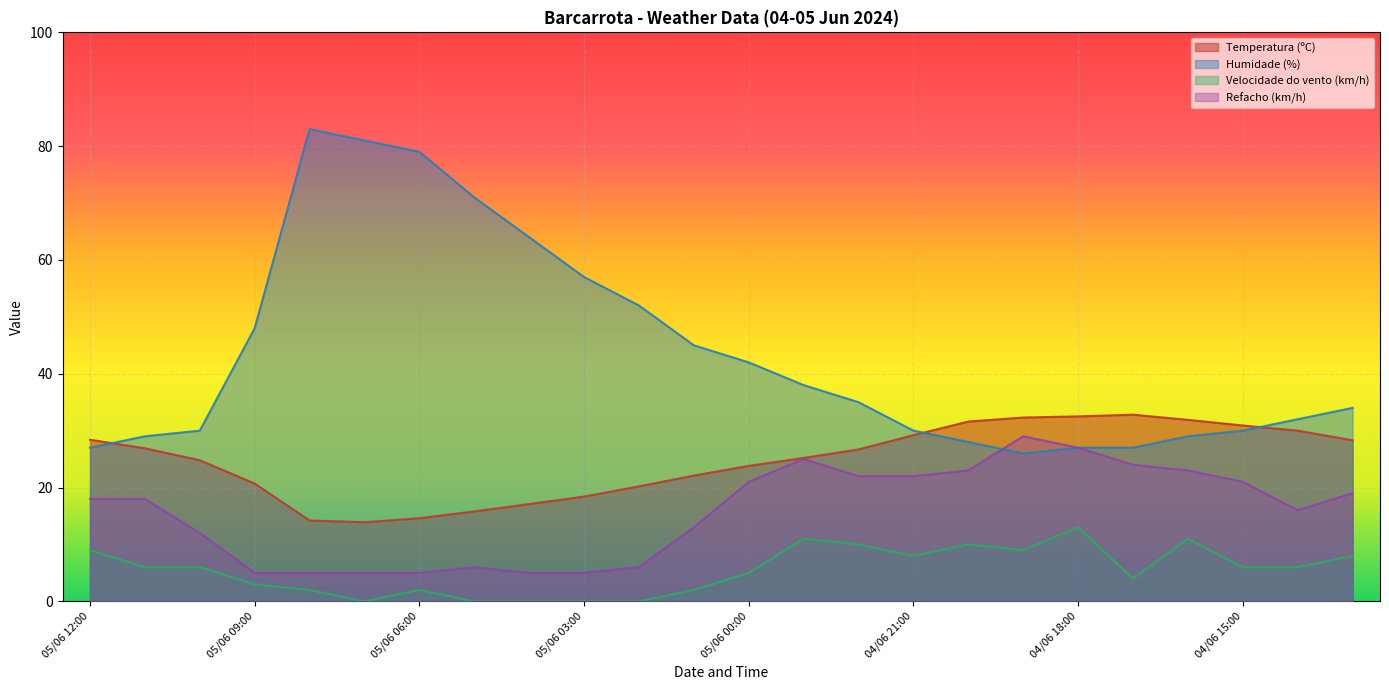

How many categories are shown in the chart?

24